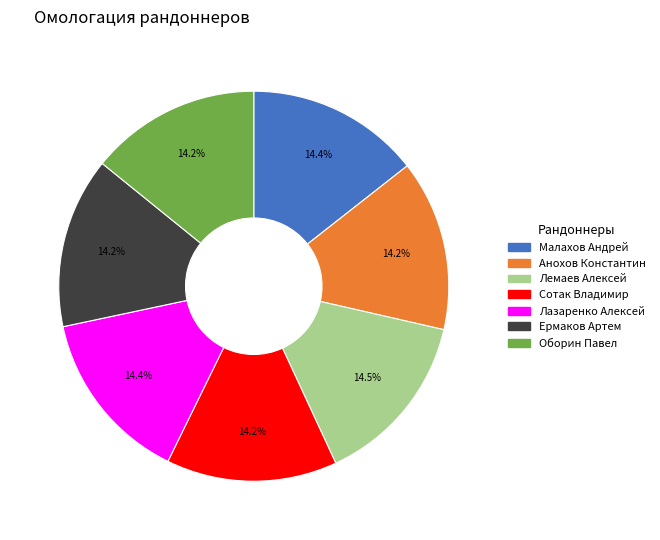

How many segments does this pie chart have?

7